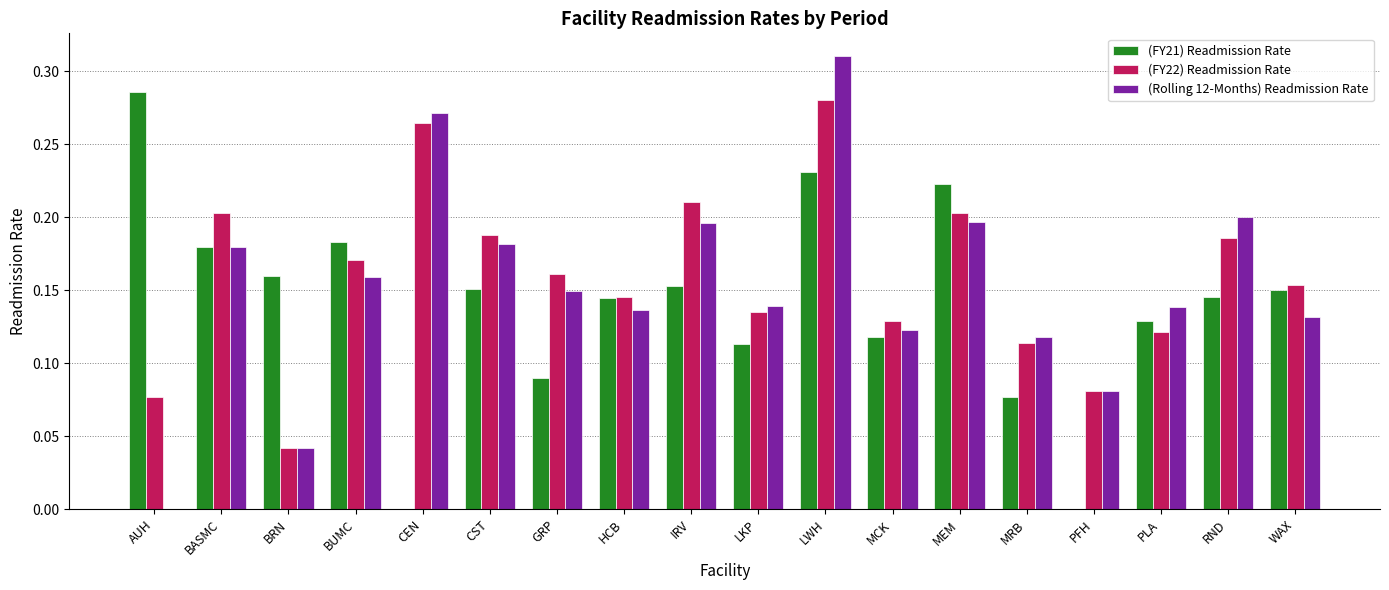

True or false: (FY21) Readmission Rate has a value of 0.3 at BASMC.

False